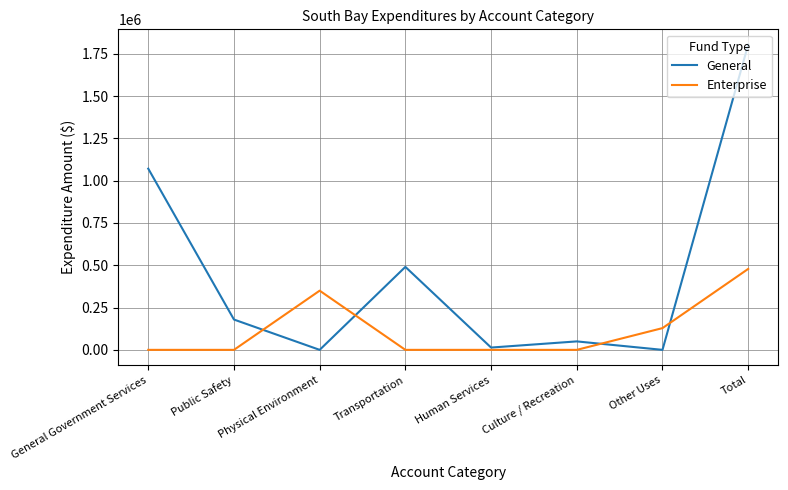

What is the difference between the maximum and second lowest values in the General series?

1803899